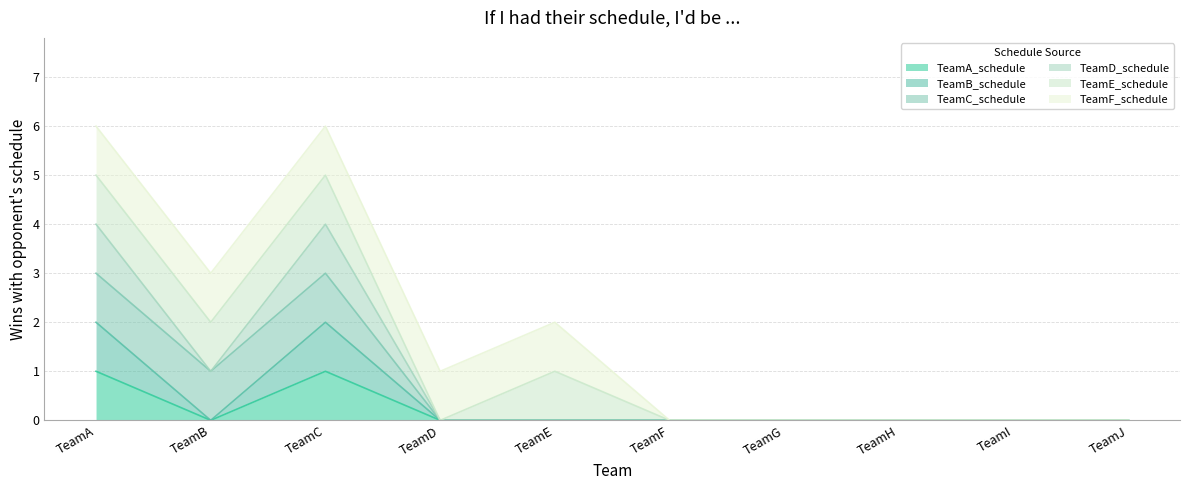

What is the difference between the maximum and minimum values in the TeamD_schedule series?

4